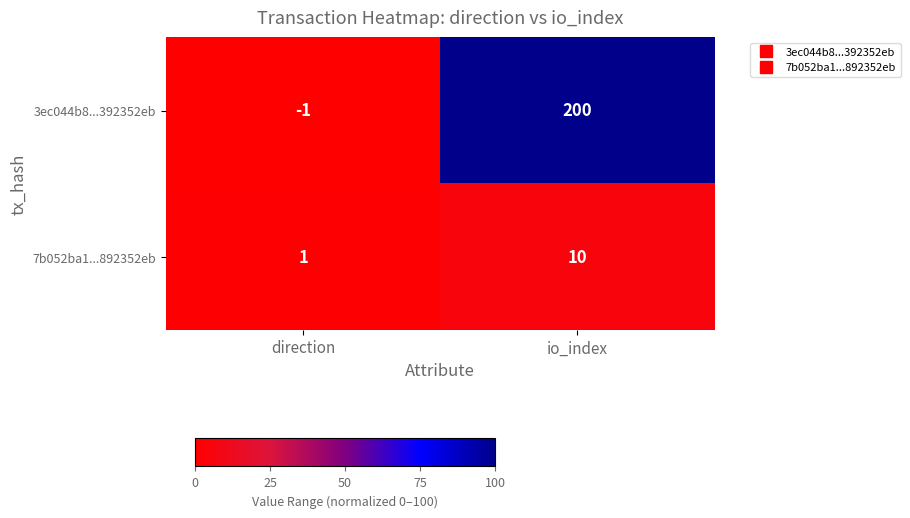

At which label is 3ec044b8...392352eb closest to 99?

direction